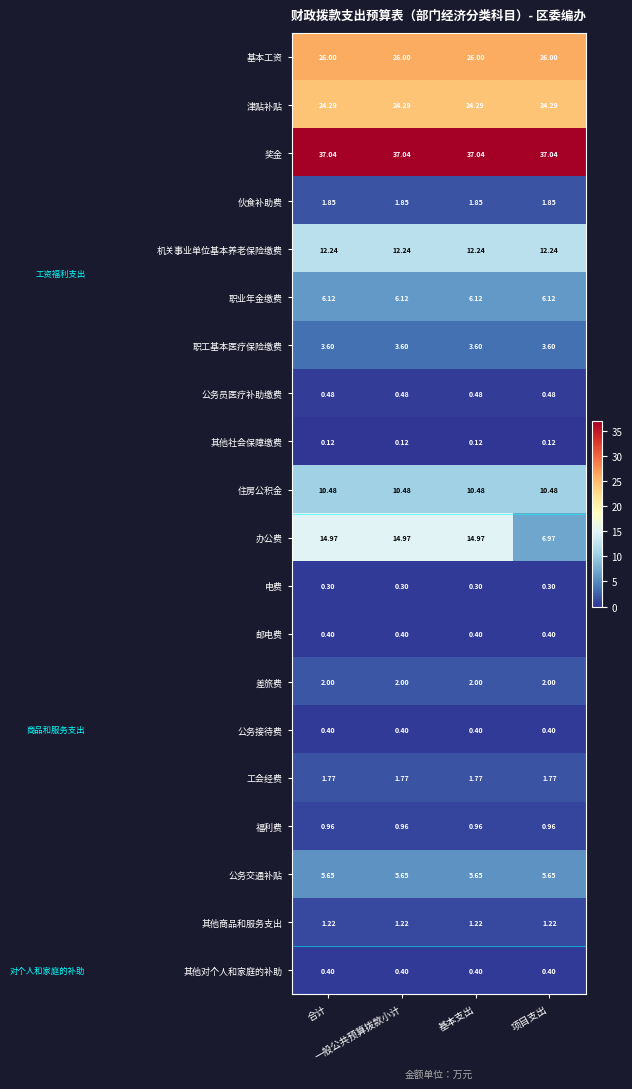

Which series has the largest total across all categories?

奖金